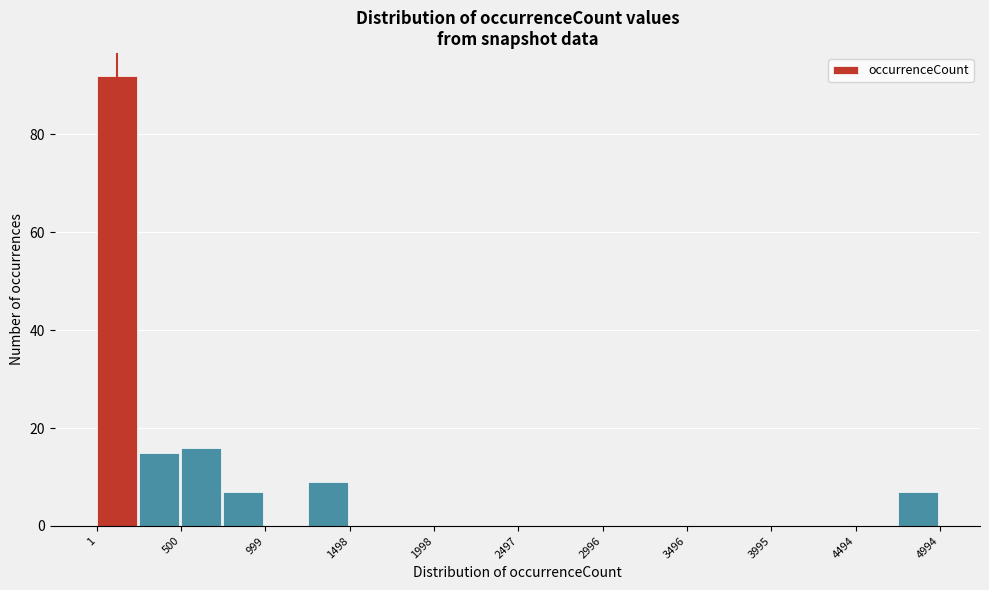

Which range on the x-axis has the tallest bar?

0 to 250